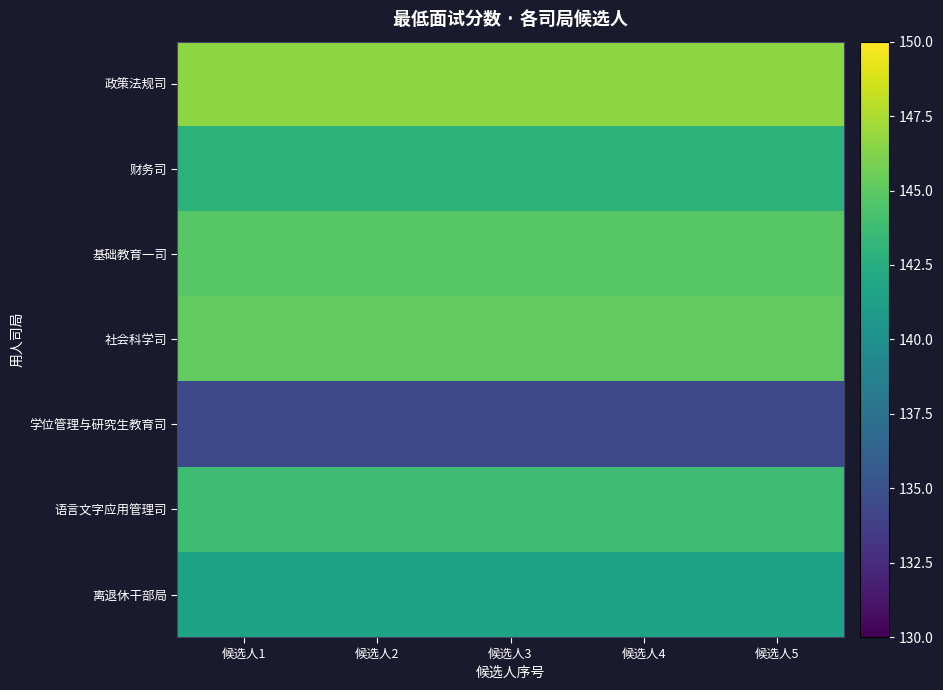

Count the number of categories in the chart.

5